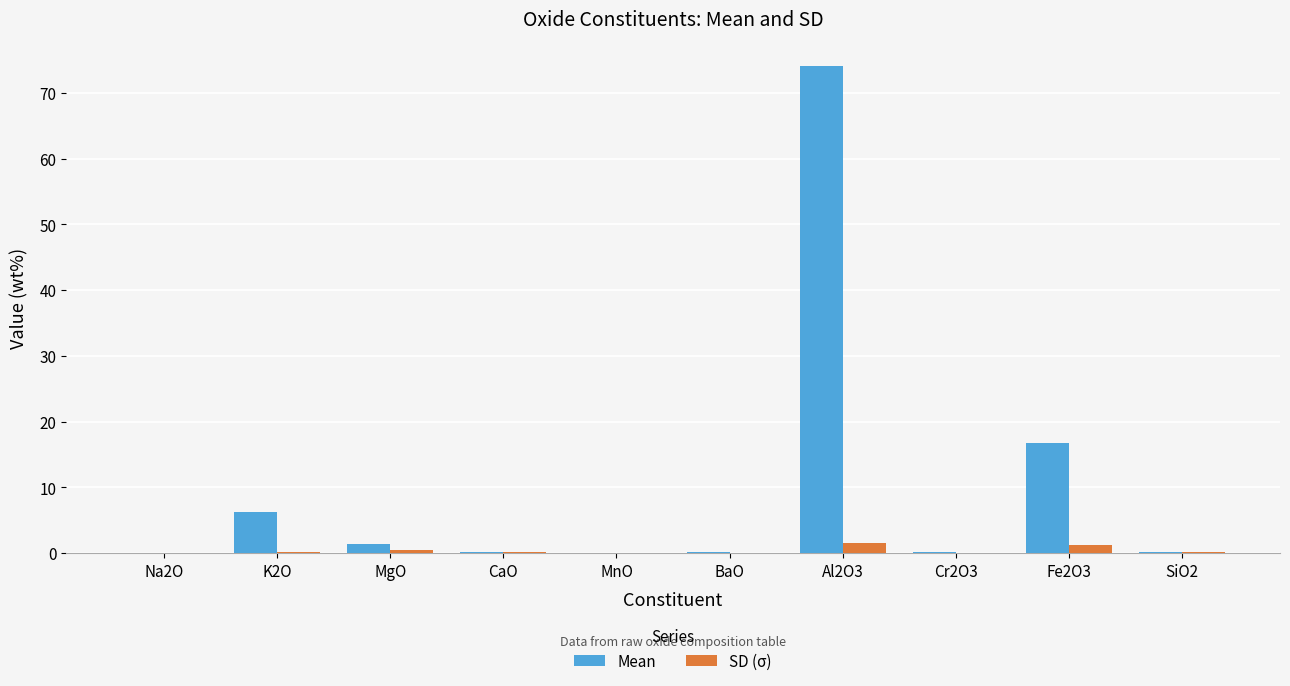

Which series has the largest total across all categories?

Mean